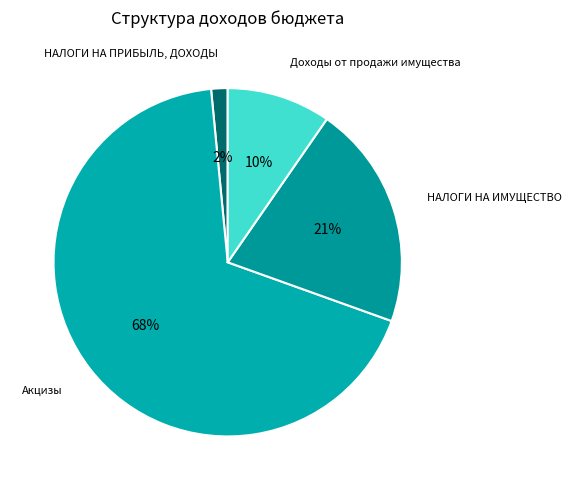

To the nearest percent, what is the difference between the Акцизы and НАЛОГИ НА ИМУЩЕСТВО slice percentages?

47%